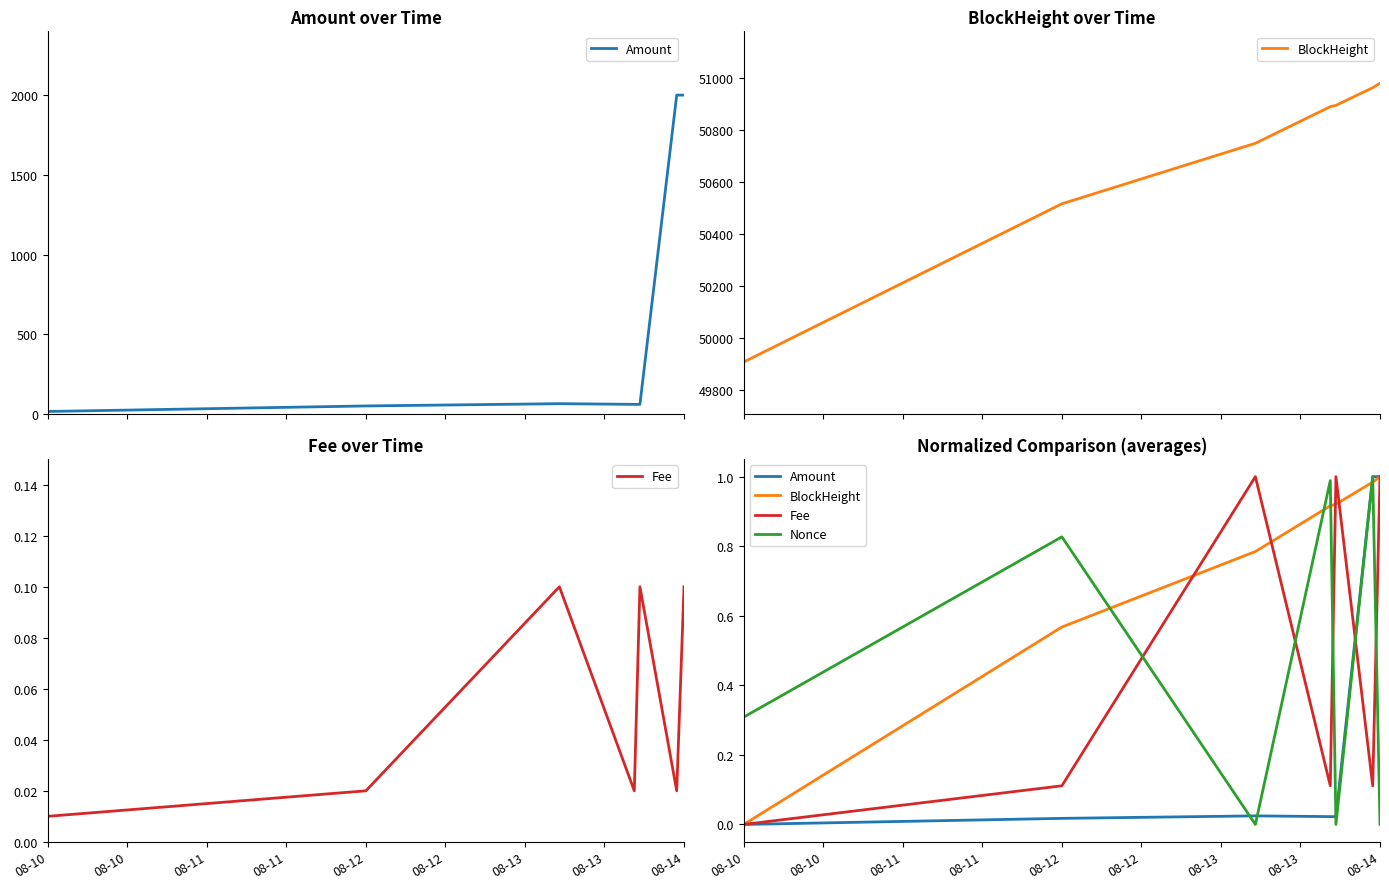

The value of Amount at 08-12 is 0.0. True or false?

False